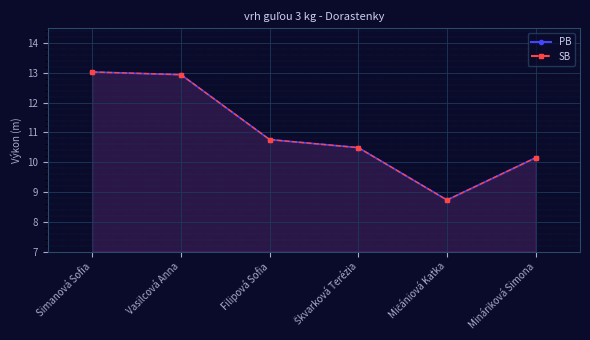

Count the number of data series in this chart.

2